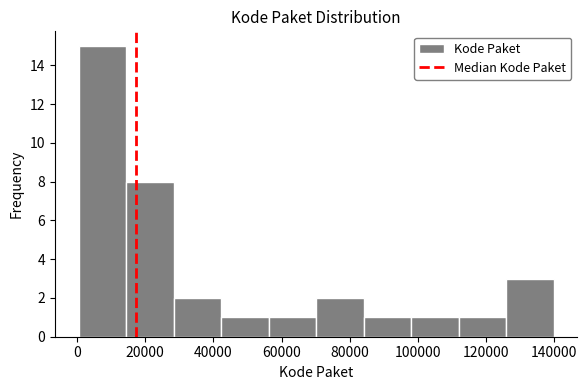

Reading left to right, transcribe this chart: for each bar, give the range it covers on the x-axis and its height. Neither the bar edges nor the heights are printed on the chart, so give them approximately, as read against the axes.

0 to 14000: 15
14000 to 28000: 8
28000 to 42000: 2
42000 to 56000: 1
56000 to 70000: 1
70000 to 84000: 2
84000 to 98000: 1
98000 to 112000: 1
112000 to 126000: 1
126000 to 140000: 3